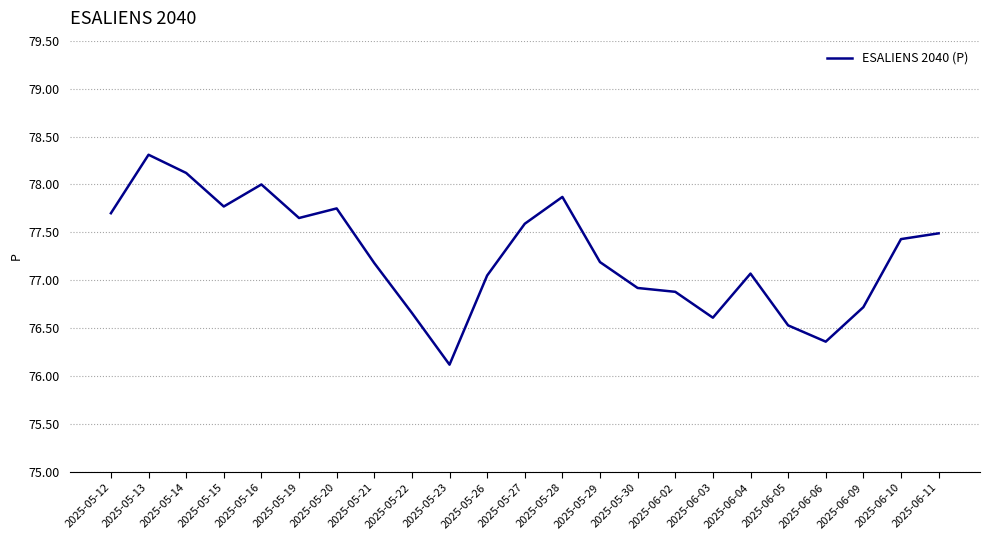

How many lines are shown in the chart?

1